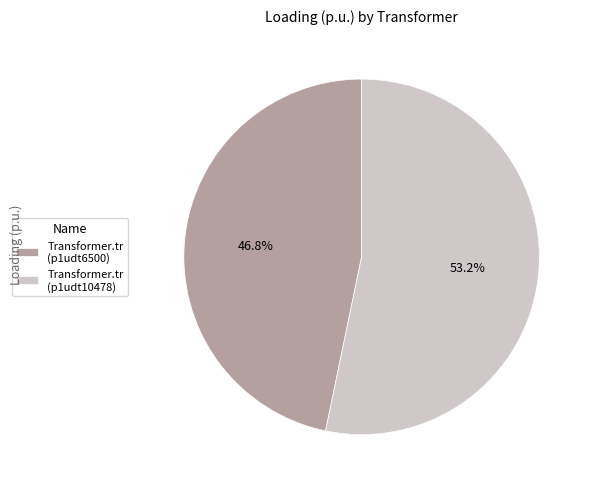

Which category has the biggest portion of the pie?

Transformer.tr (p1udt10478)